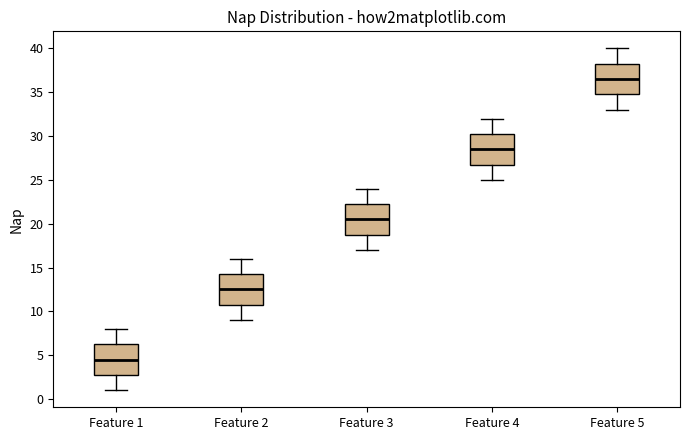

Which box has the highest median line?

Feature 5